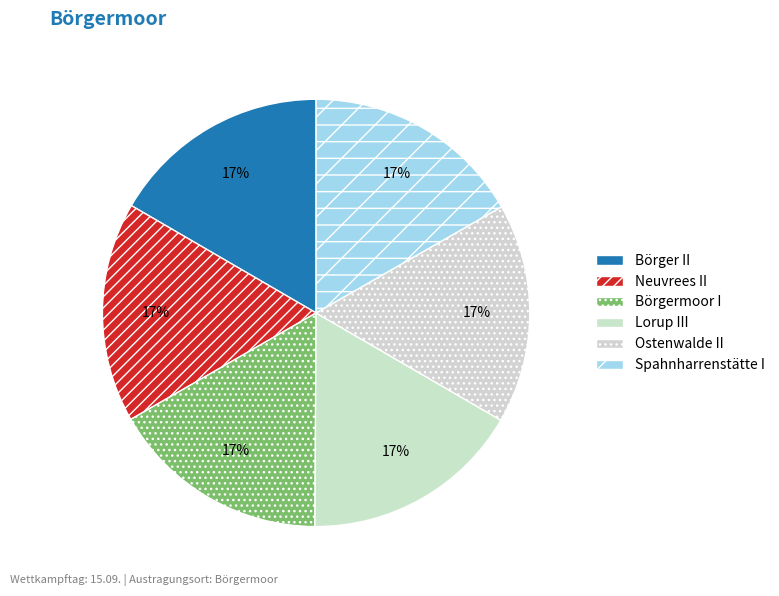

What percentage is the Börger II slice, to the nearest percent?

17%